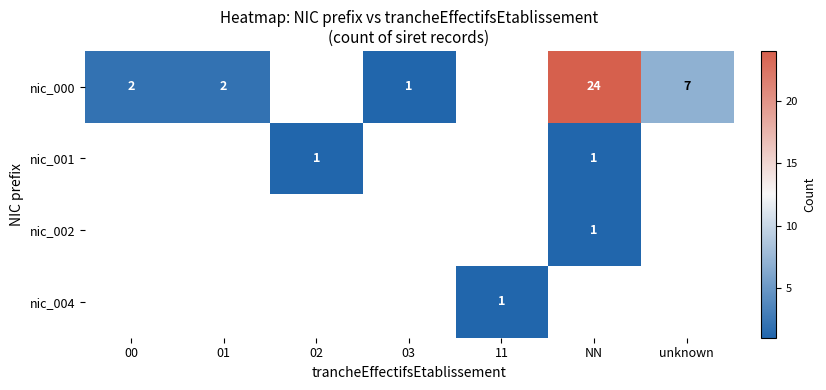

What is the sum of the nic_000 values at NN and 01?

26